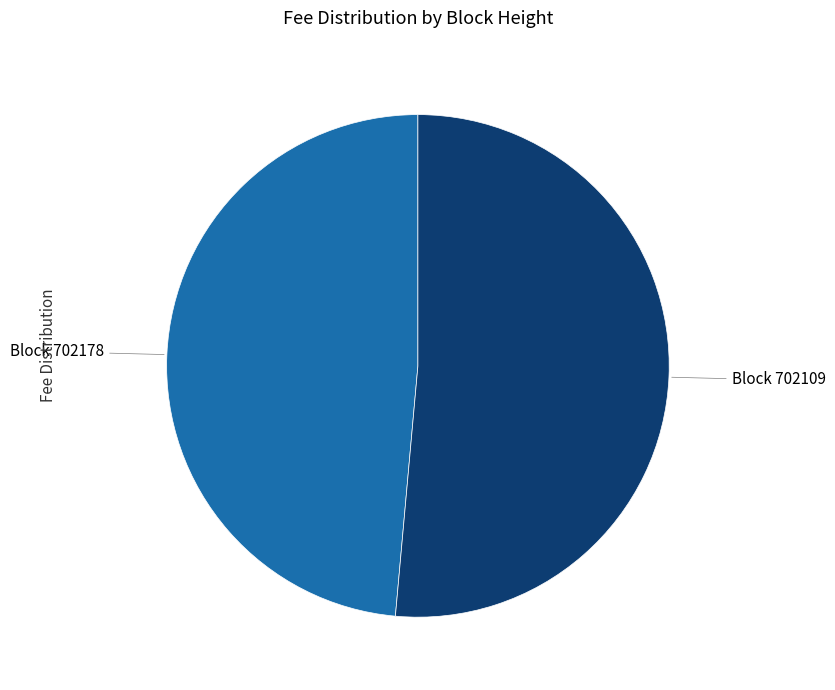

Does any single category account for the majority?

Yes